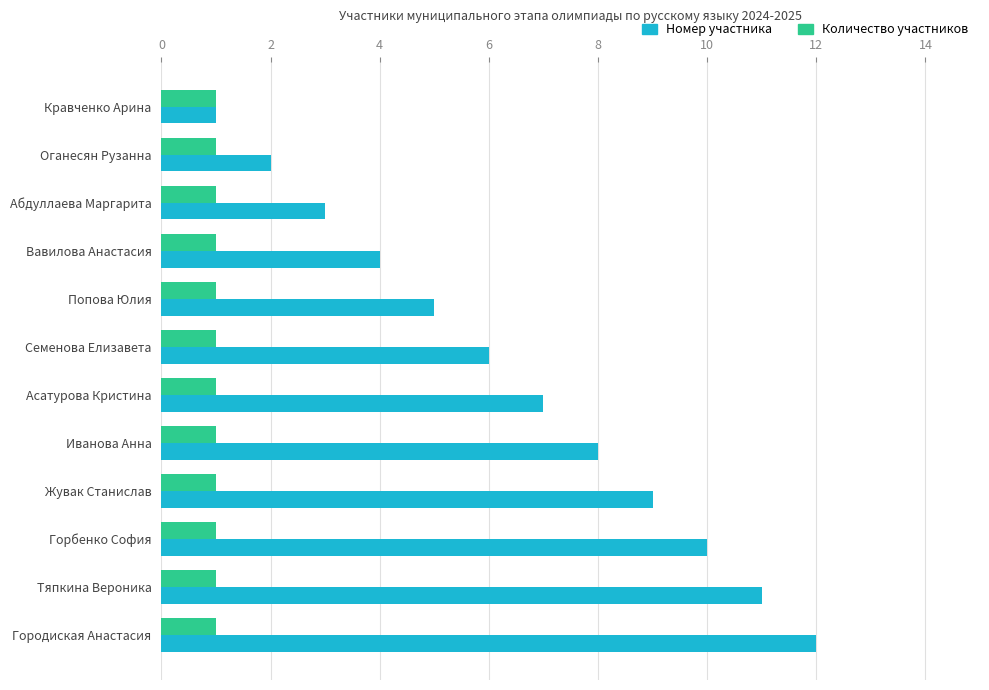

At which category is the sum across all series the highest?

Городиская Анастасия